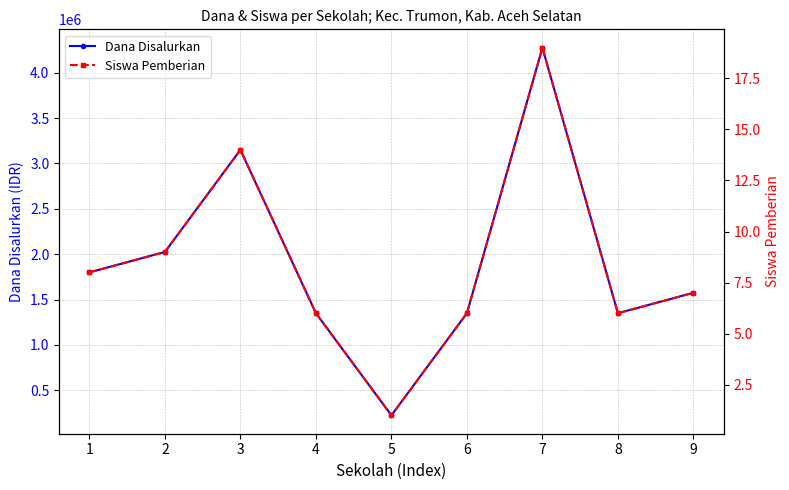

How many lines are shown in the chart?

2